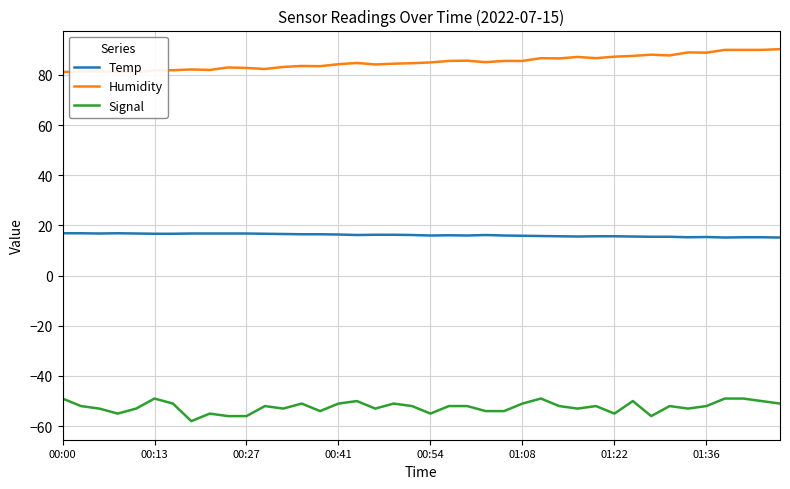

How many values in the Humidity series exceed 85?

19